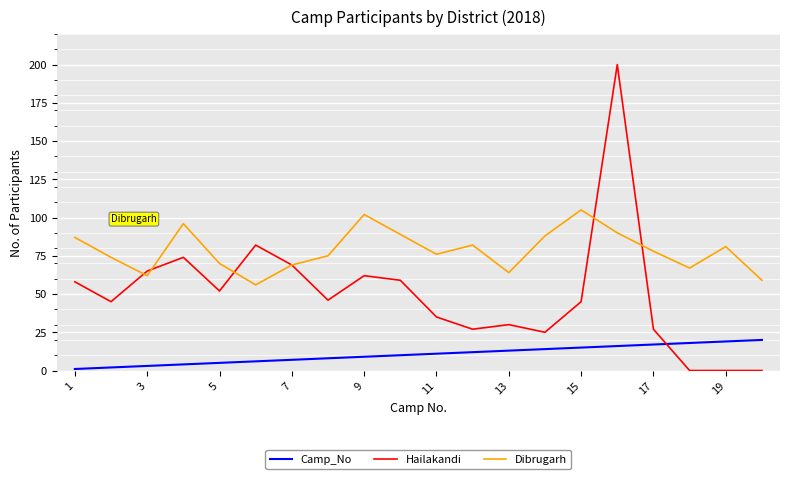

True or false: Dibrugarh and Camp_No cross at least once.

False